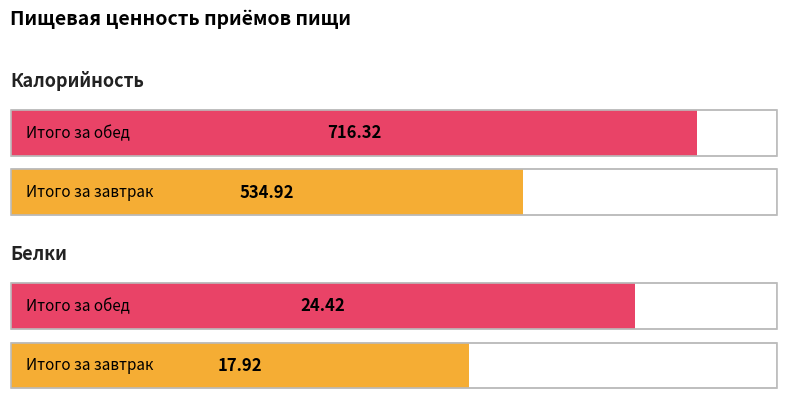

How many data points in Белки are less than 24?

1